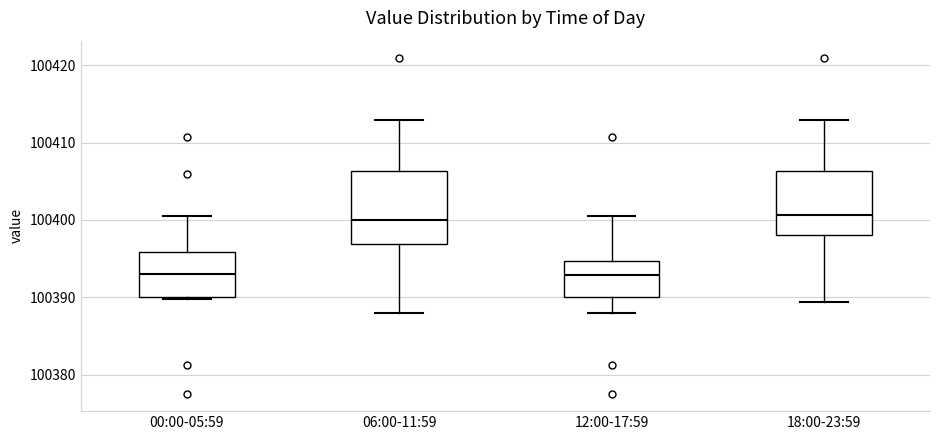

Where does the median line of the box for 06:00-11:59 sit on the y-axis? The values are not printed on the chart, so give them approximately, as read against the axis.

100400